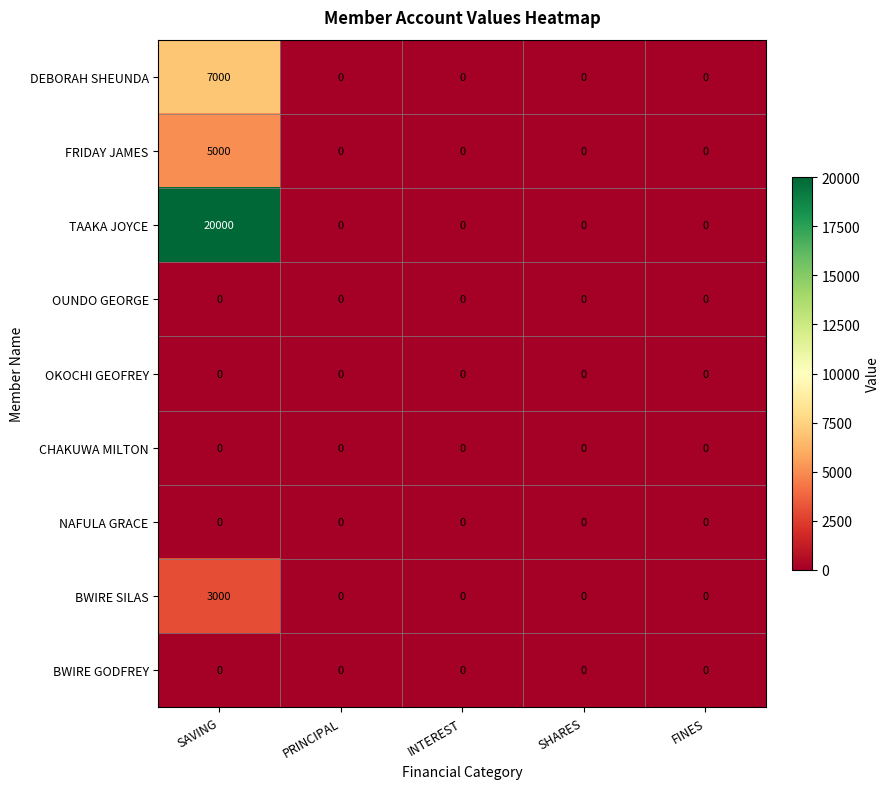

Which series has the largest total across all categories?

TAAKA JOYCE